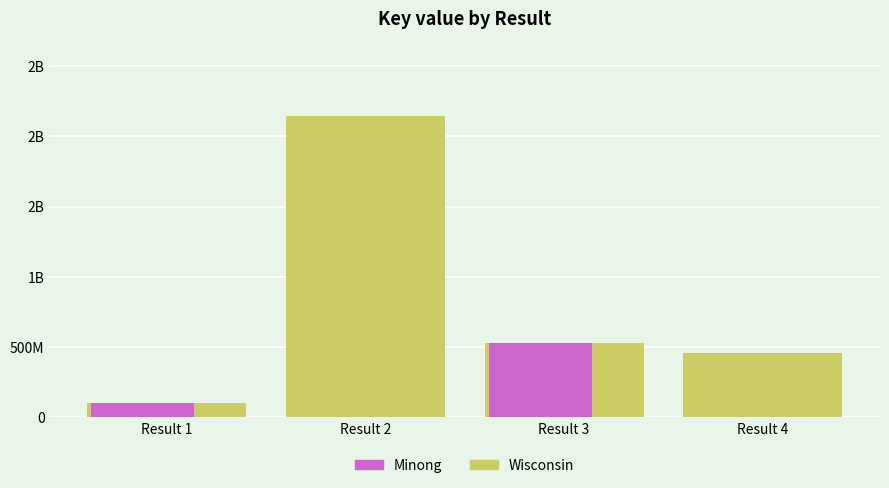

List the labels in order of value, largest first.

Result 2, Result 3, Result 4, Result 1